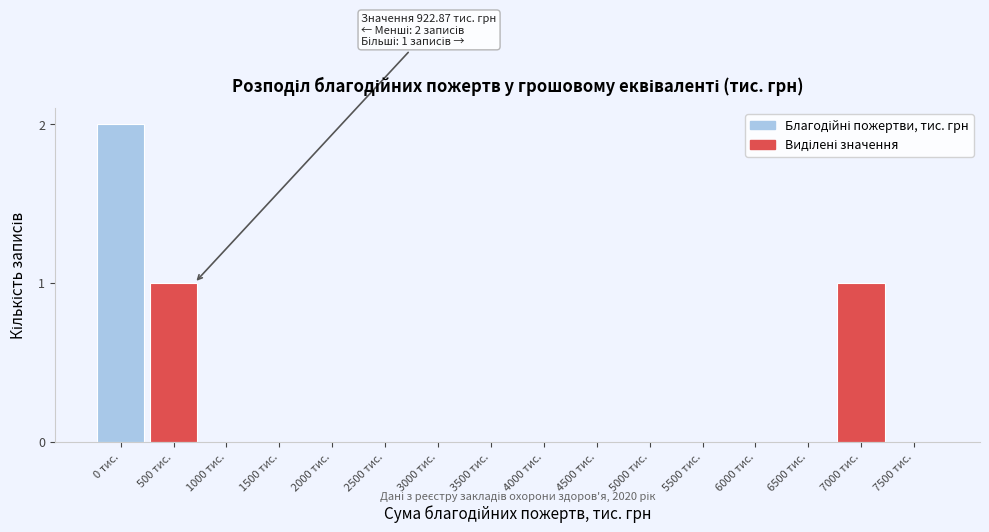

Reading left to right, what are all the values shown in this chart?

0 тис.=2	500 тис.=1	1000 тис.=0	1500 тис.=0	2000 тис.=0	2500 тис.=0	3000 тис.=0	3500 тис.=0	4000 тис.=0	4500 тис.=0	5000 тис.=0	5500 тис.=0	6000 тис.=0	6500 тис.=0	7000 тис.=1	7500 тис.=0